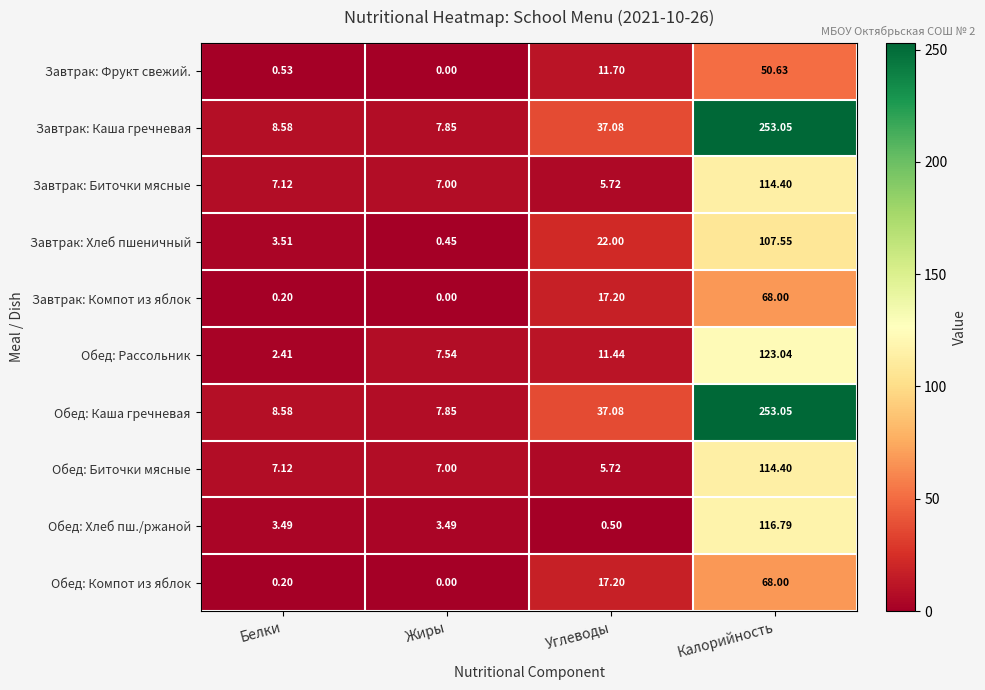

At which category is the sum across all series the highest?

Калорийность